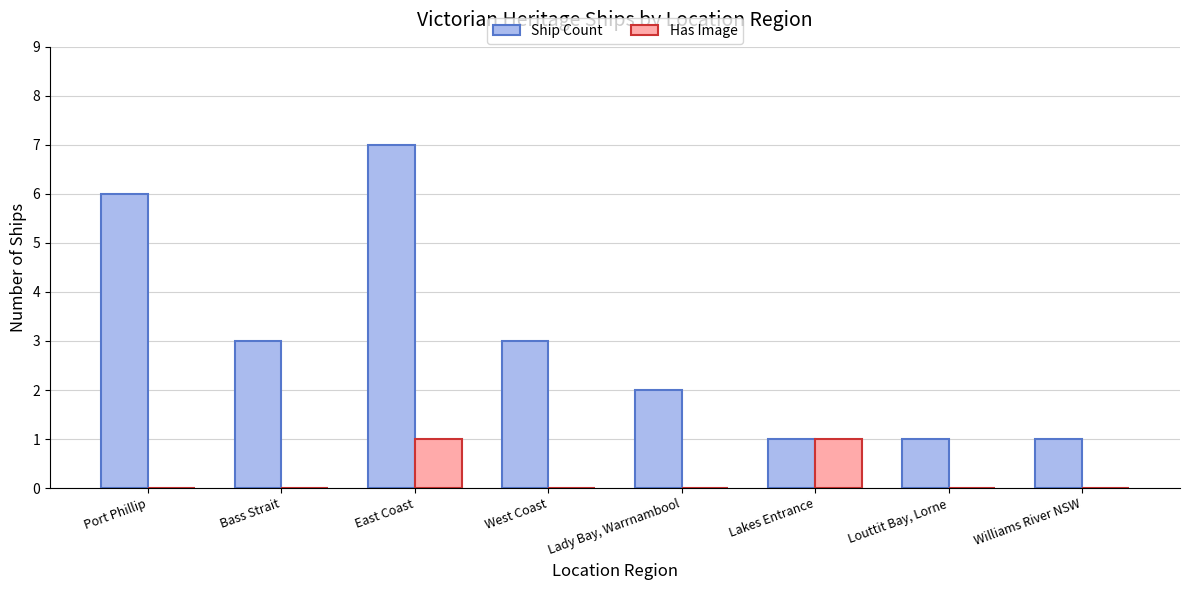

Which series has the largest total across all categories?

Ship Count